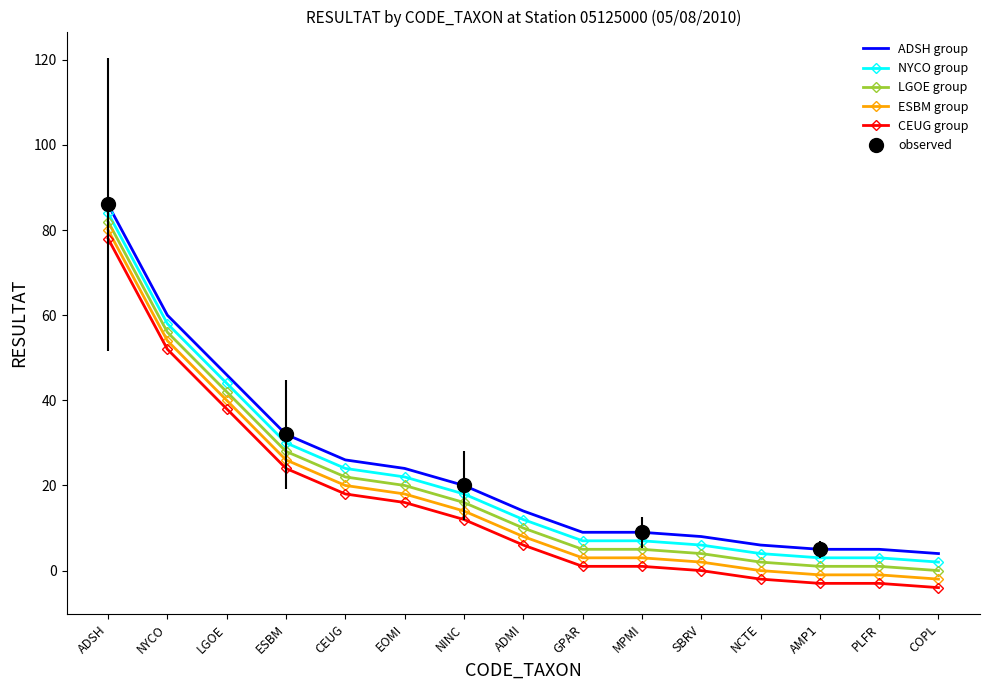

True or false: CEUG group has more than 1 interior local peaks.

False